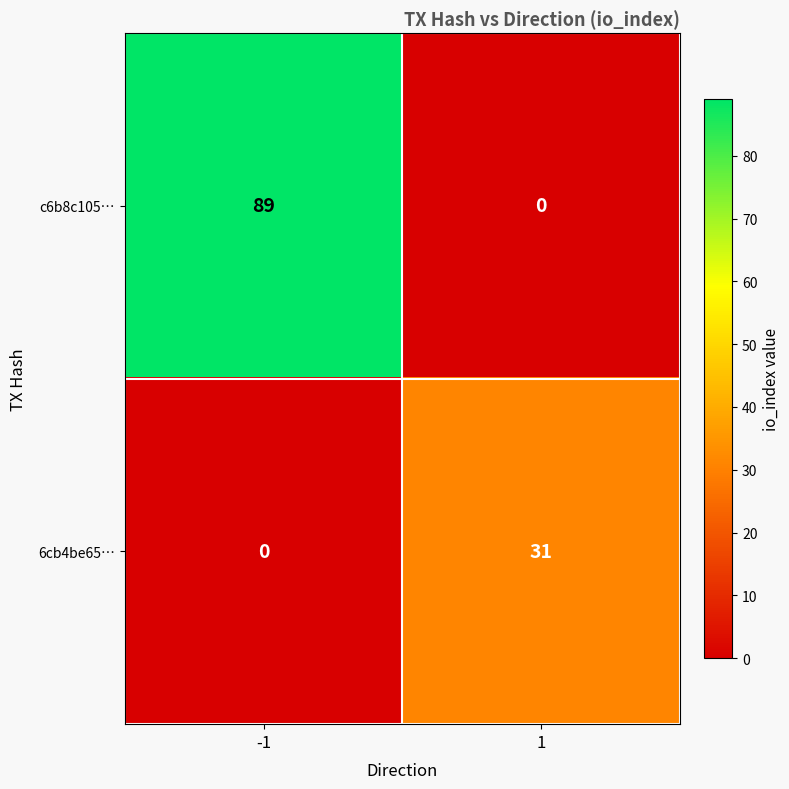

What is the difference between the maximum and minimum values in the c6b8c105… series?

89